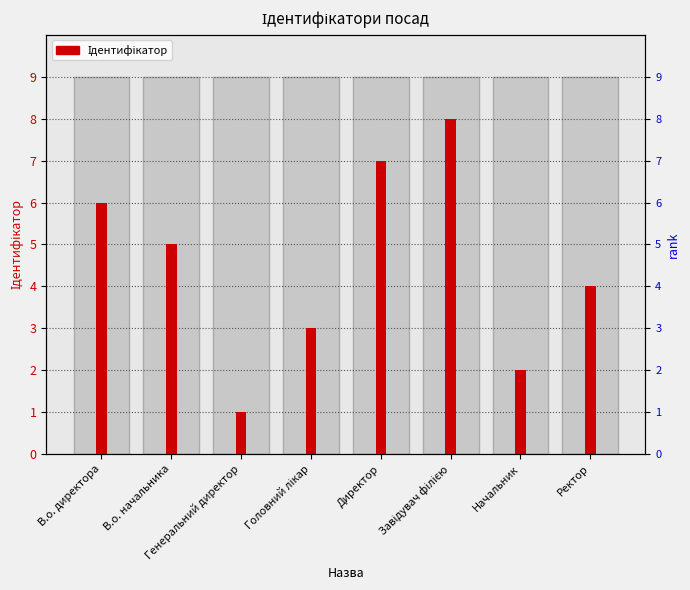

Reading left to right, transcribe all the data shown in this chart.

6	5	1	3	7	8	2	4